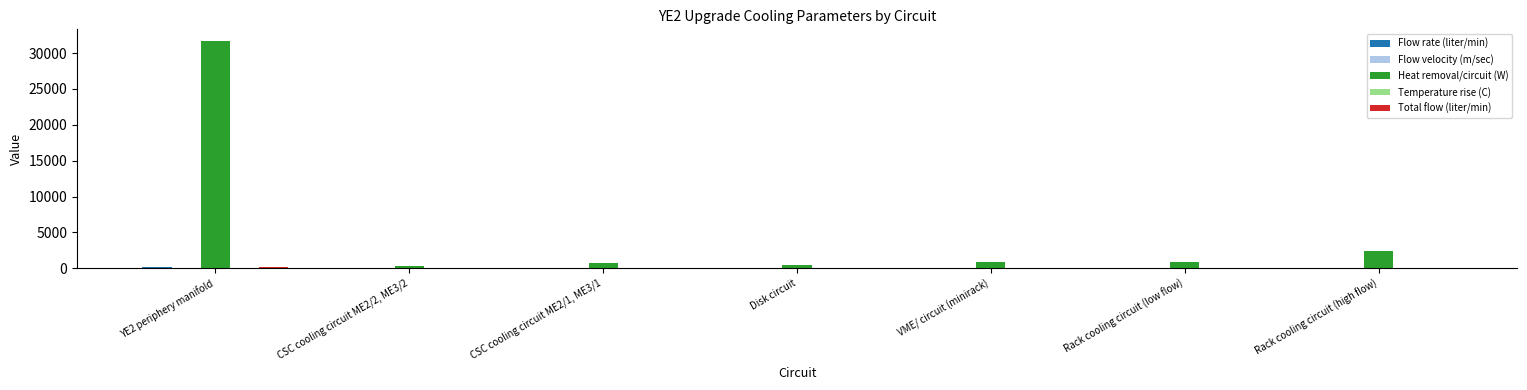

At which category is the sum across all series the highest?

YE2 periphery manifold